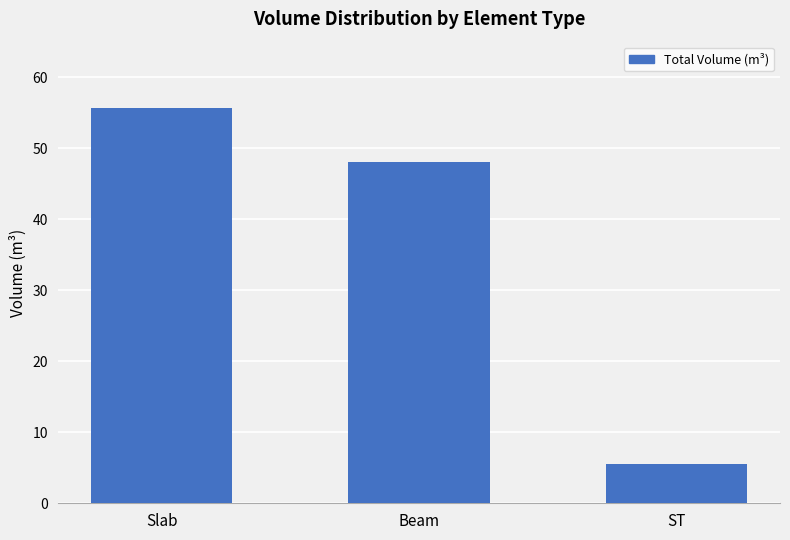

At which label is the value closest to 30?

Beam